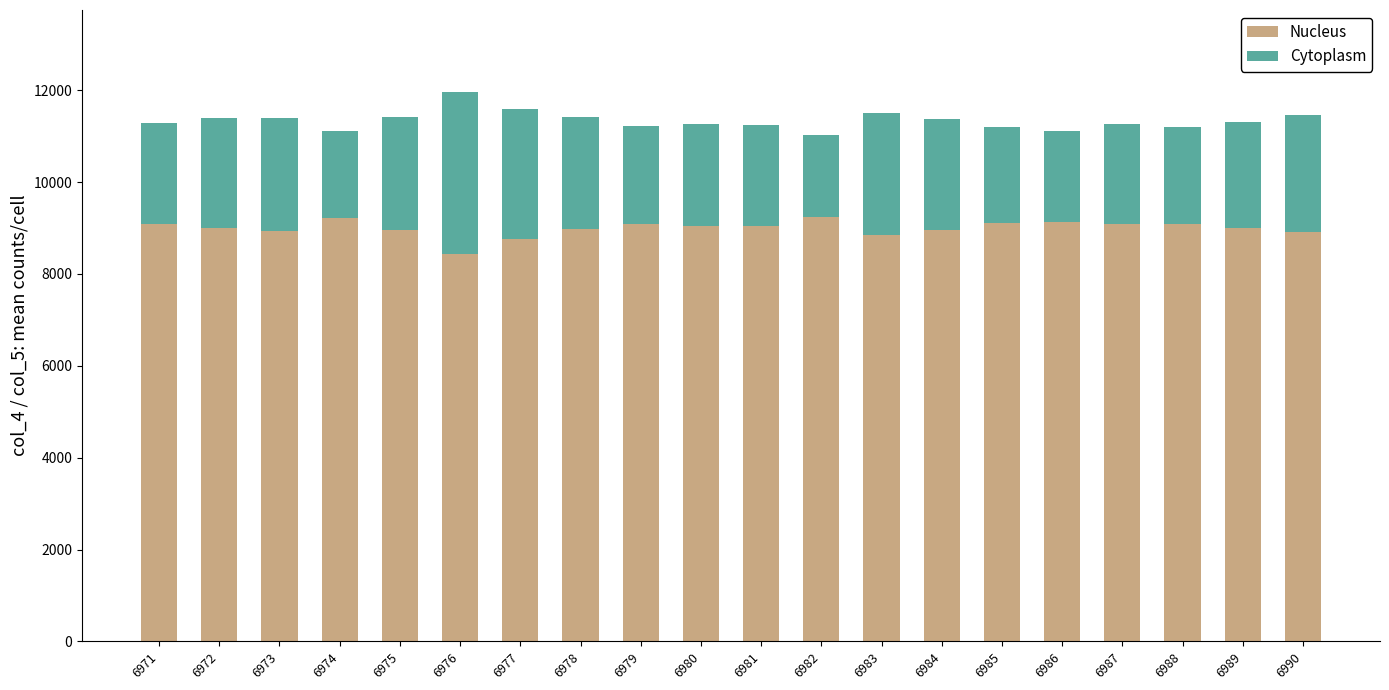

What is the highest value of the Nucleus series?

9245